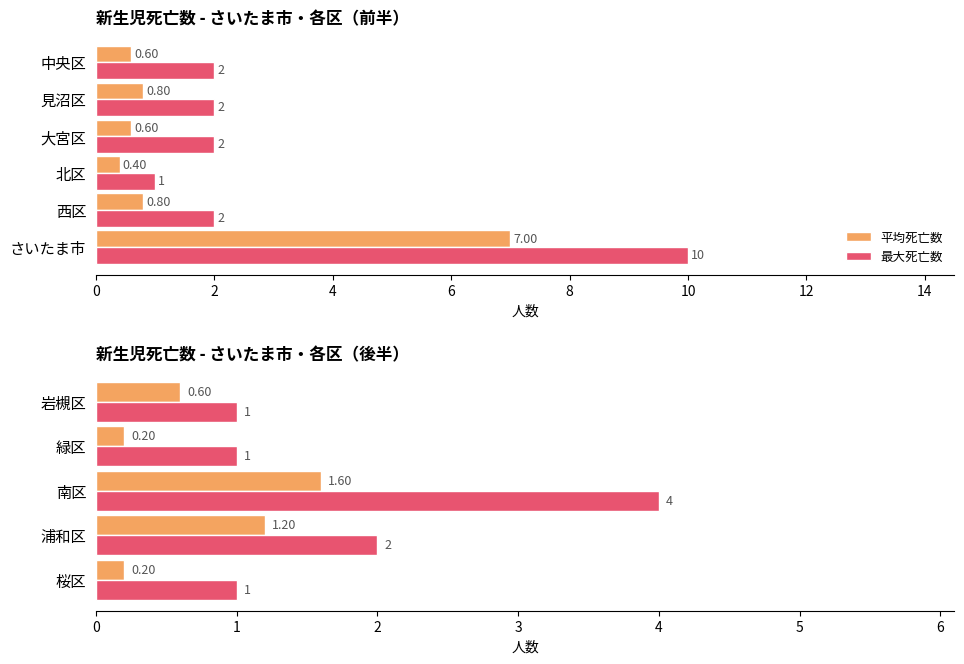

Which has a higher value, 緑区 or 浦和区?

浦和区